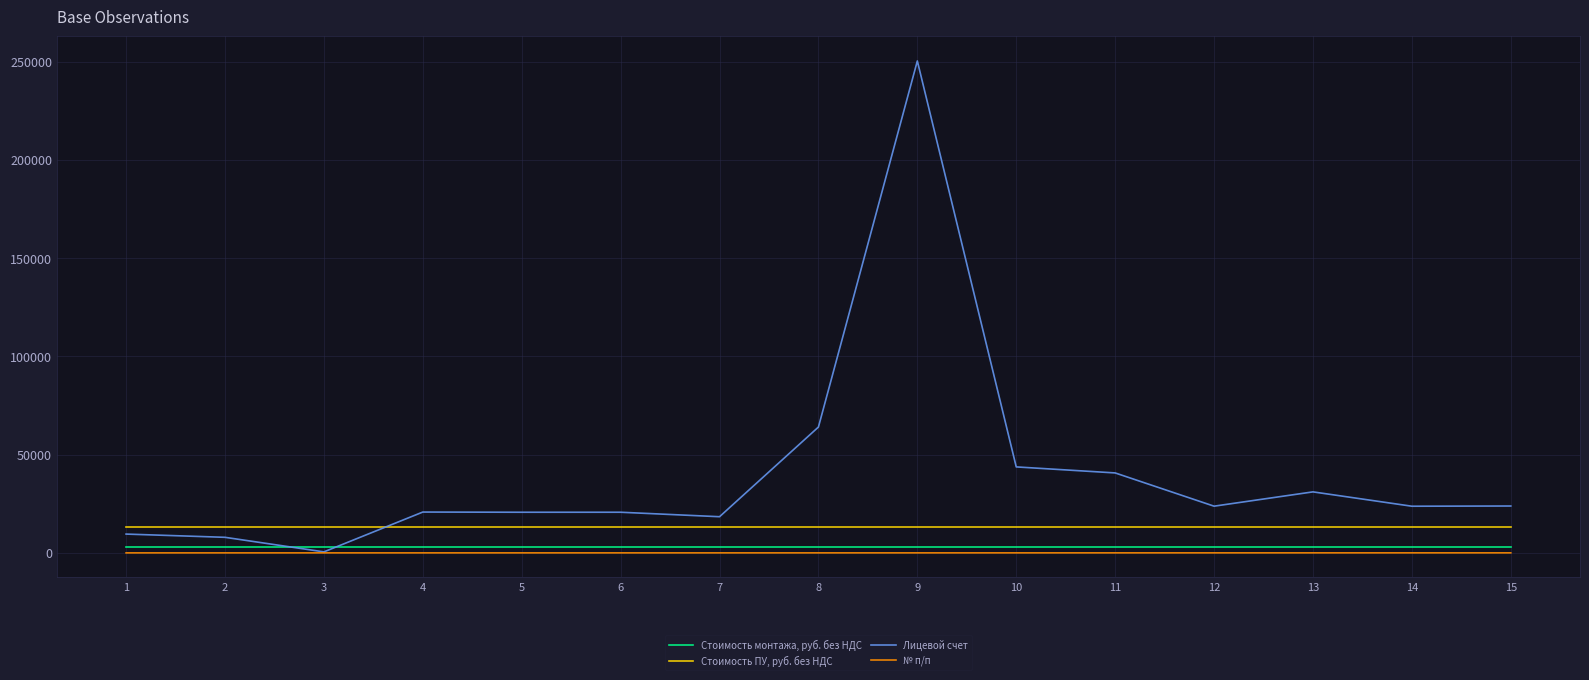

Rank the series at 11 from lowest to highest value.

№ п/п, Стоимость монтажа, руб. без НДС, Стоимость ПУ, руб. без НДС, Лицевой счет